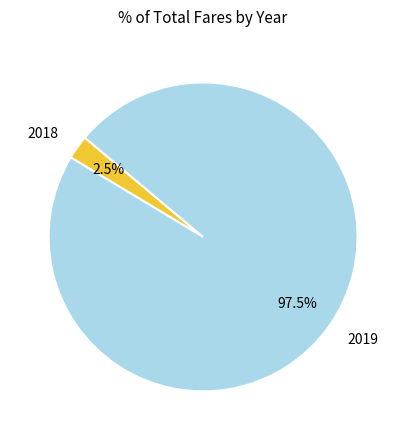

Rank the categories by value from highest to lowest.

2019, 2018